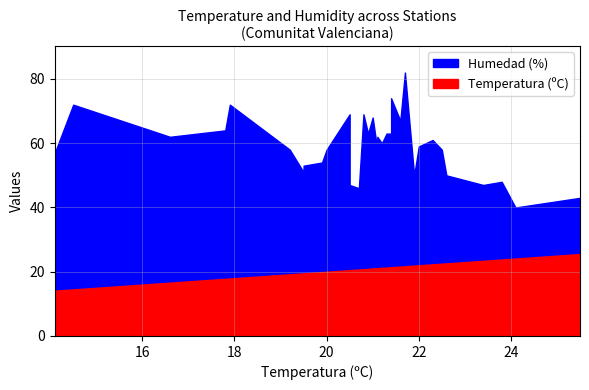

What is the difference between the second highest and minimum values in the Temperatura (ºC) series?

10.0